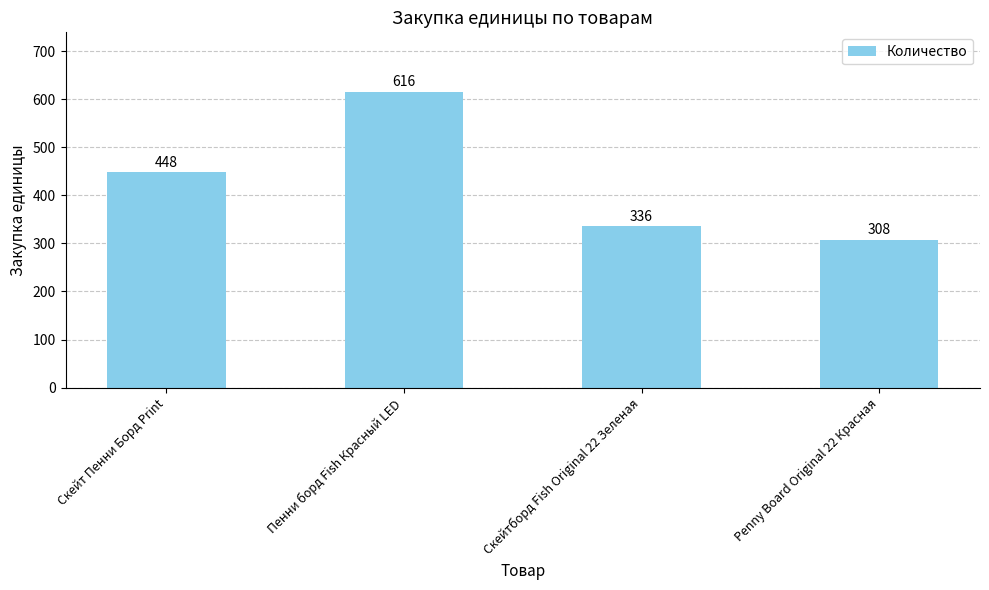

Approximately how many times larger is the value at Penny Board Original 22 Красная compared to Скейтборд Fish Original 22 Зеленая?

0.9